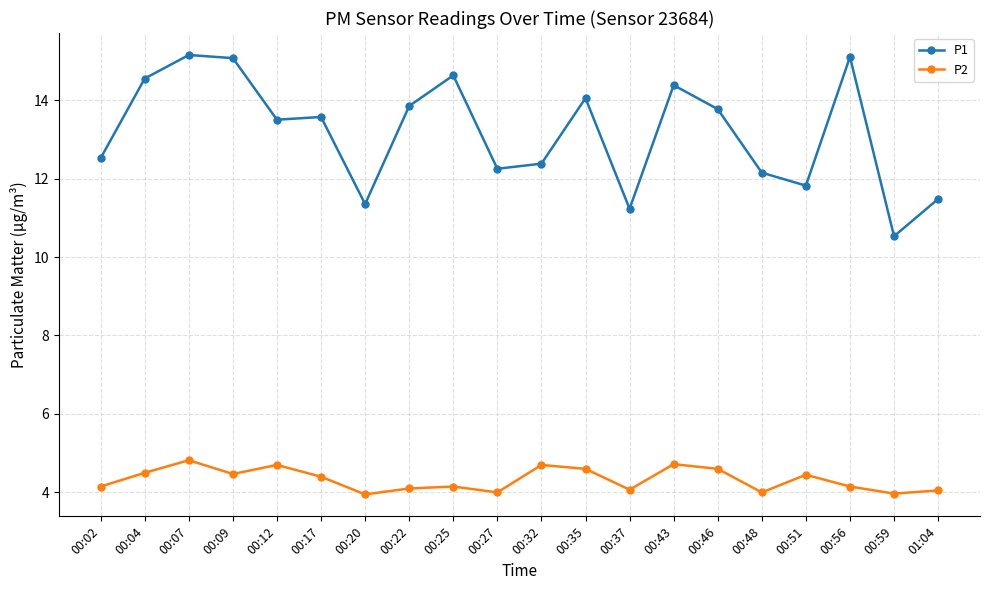

What is the average value of the P2 series?

4.3